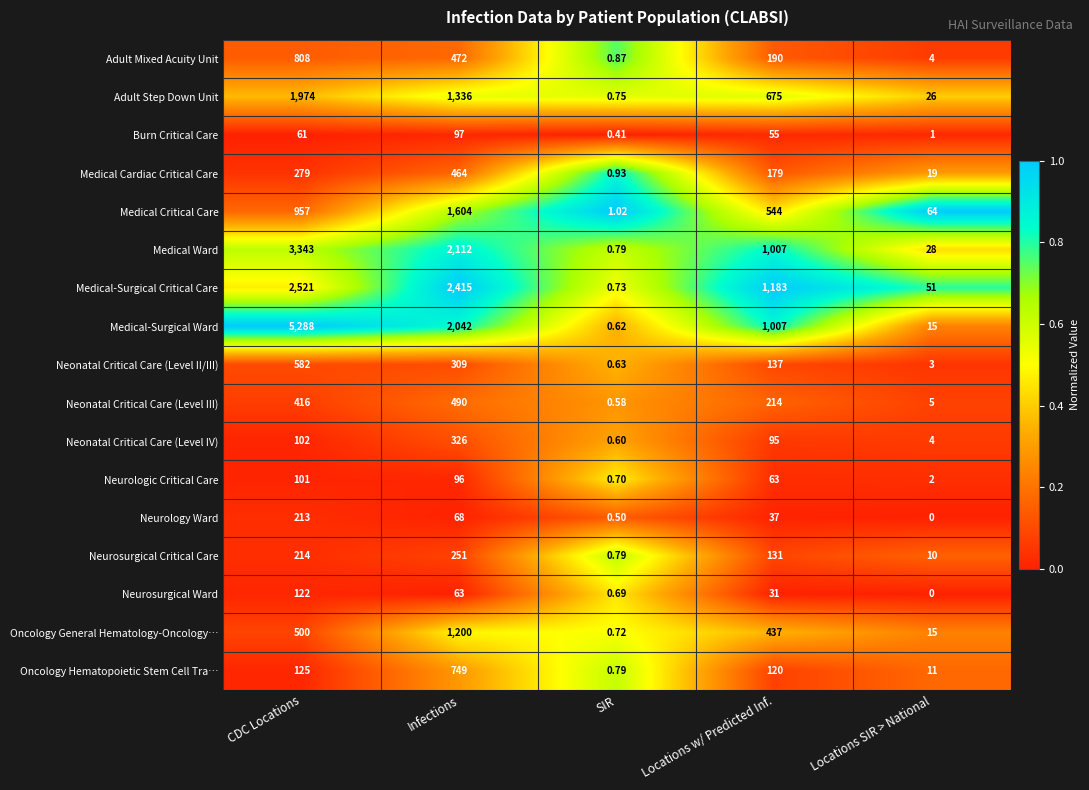

Between SIR and Locations w/ Predicted Inf., which series saw the biggest shift?

Medical-Surgical Critical Care